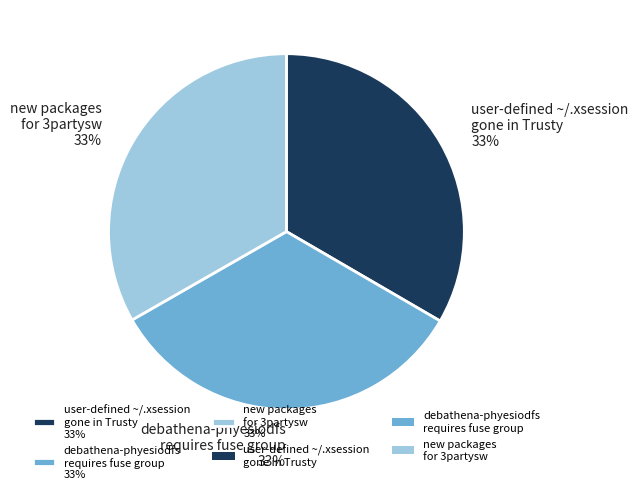

The new packages for 3partysw 33% slice represents 33% of the pie. True or false?

True